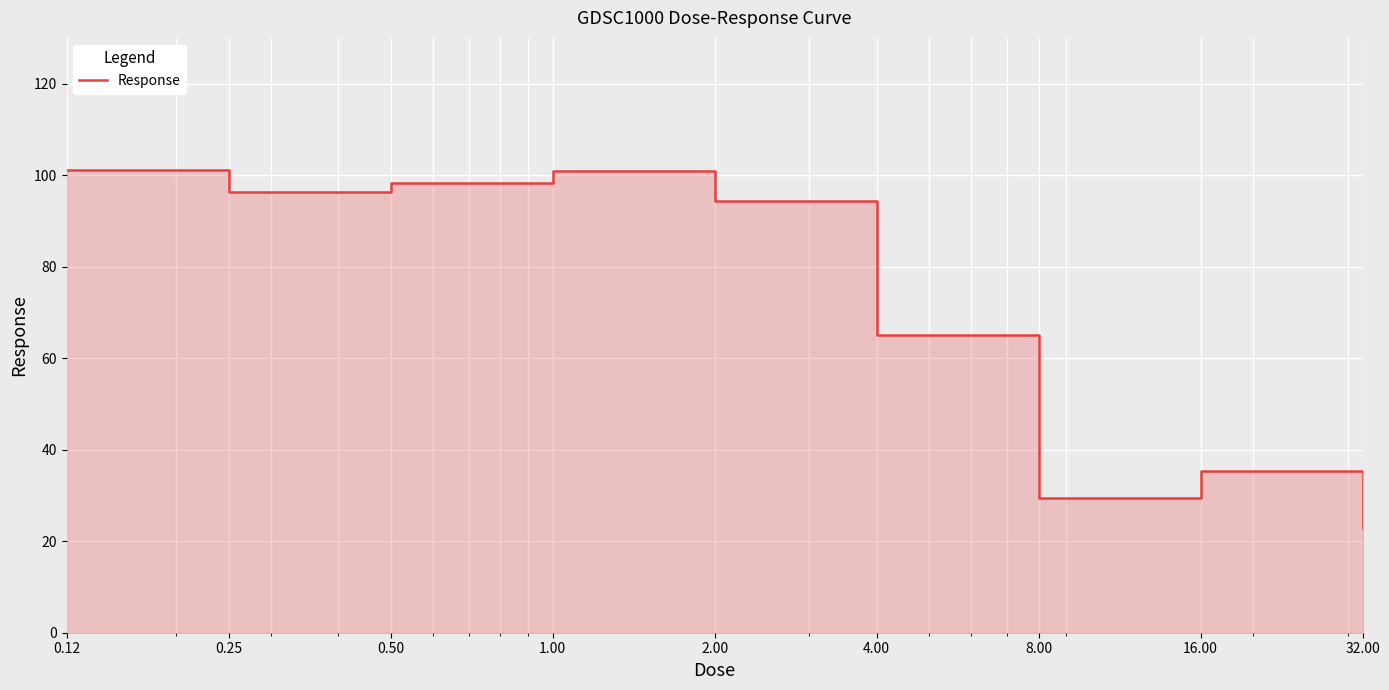

What is the label of the 1st point from the right?

32.00